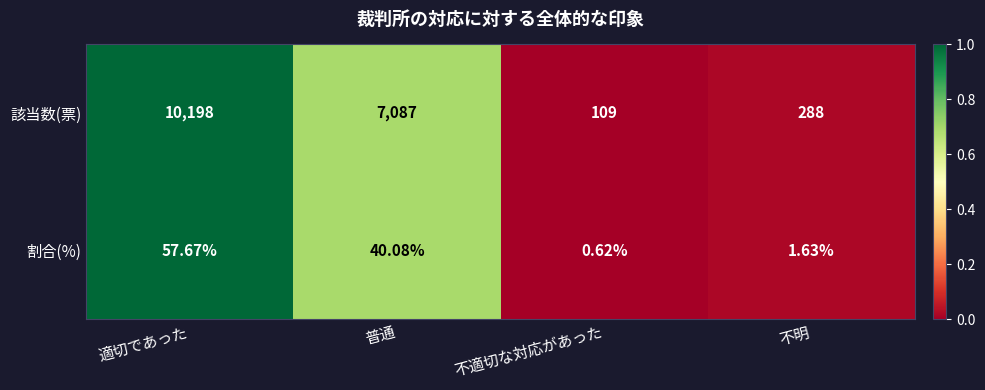

Rank the series by their maximum value, from highest to lowest.

該当数(票), 割合(%)